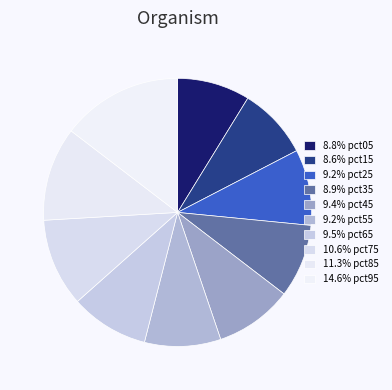

Count the number of slices in the pie.

10